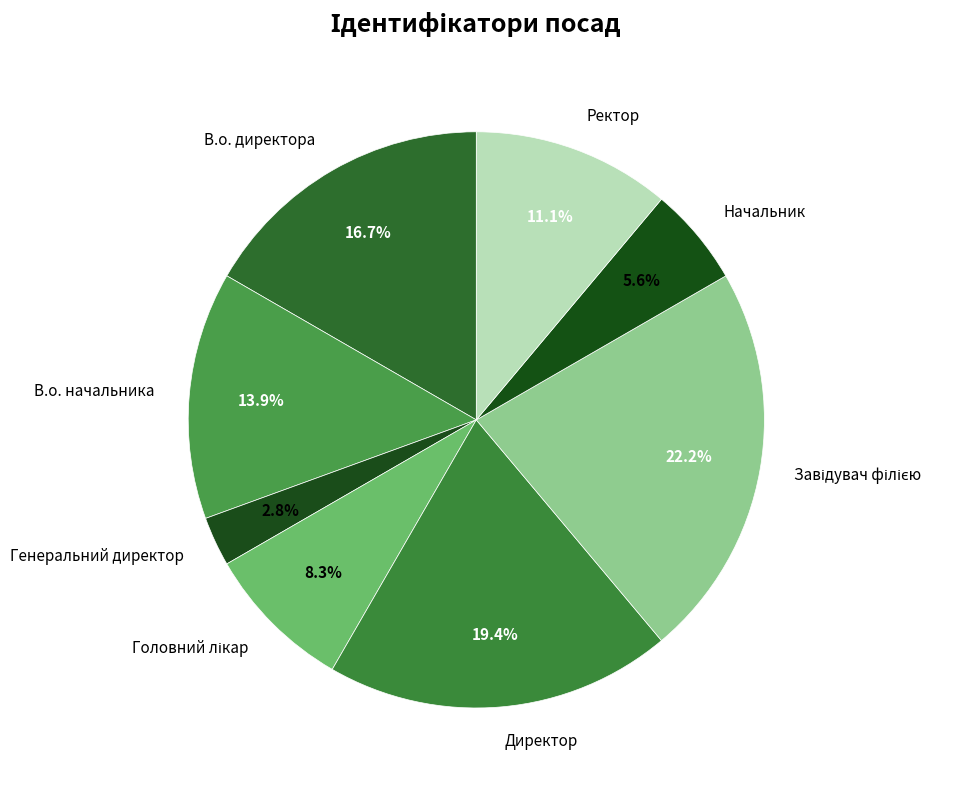

To the nearest percent, what is the average slice percentage?

12%